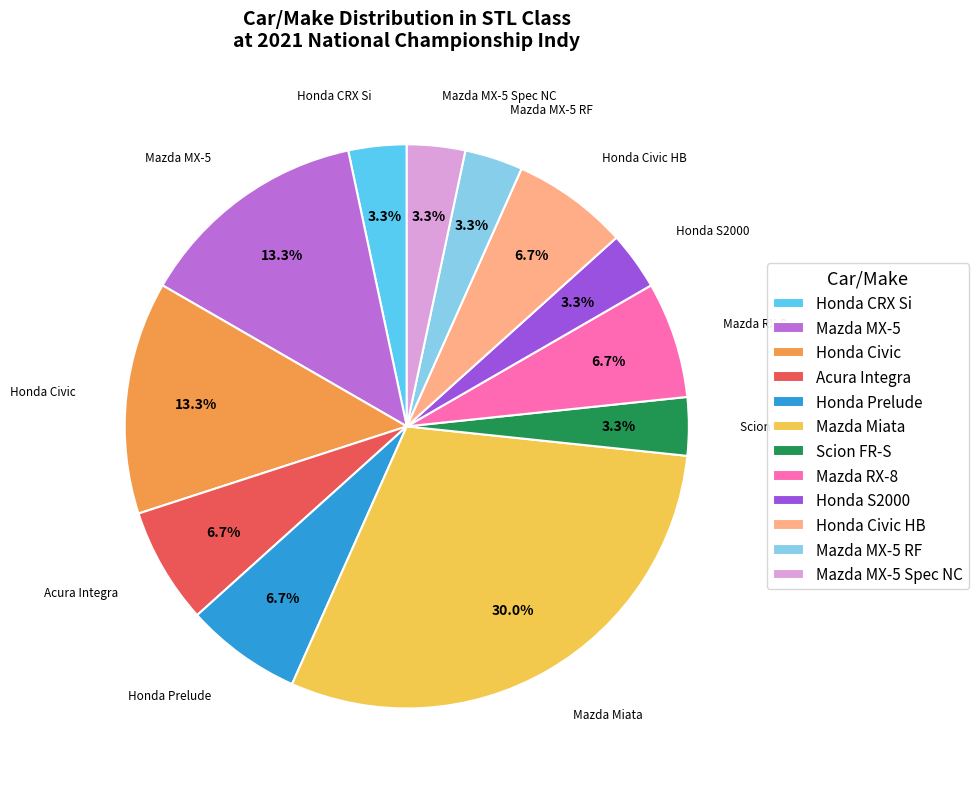

How many segments does this pie chart have?

12